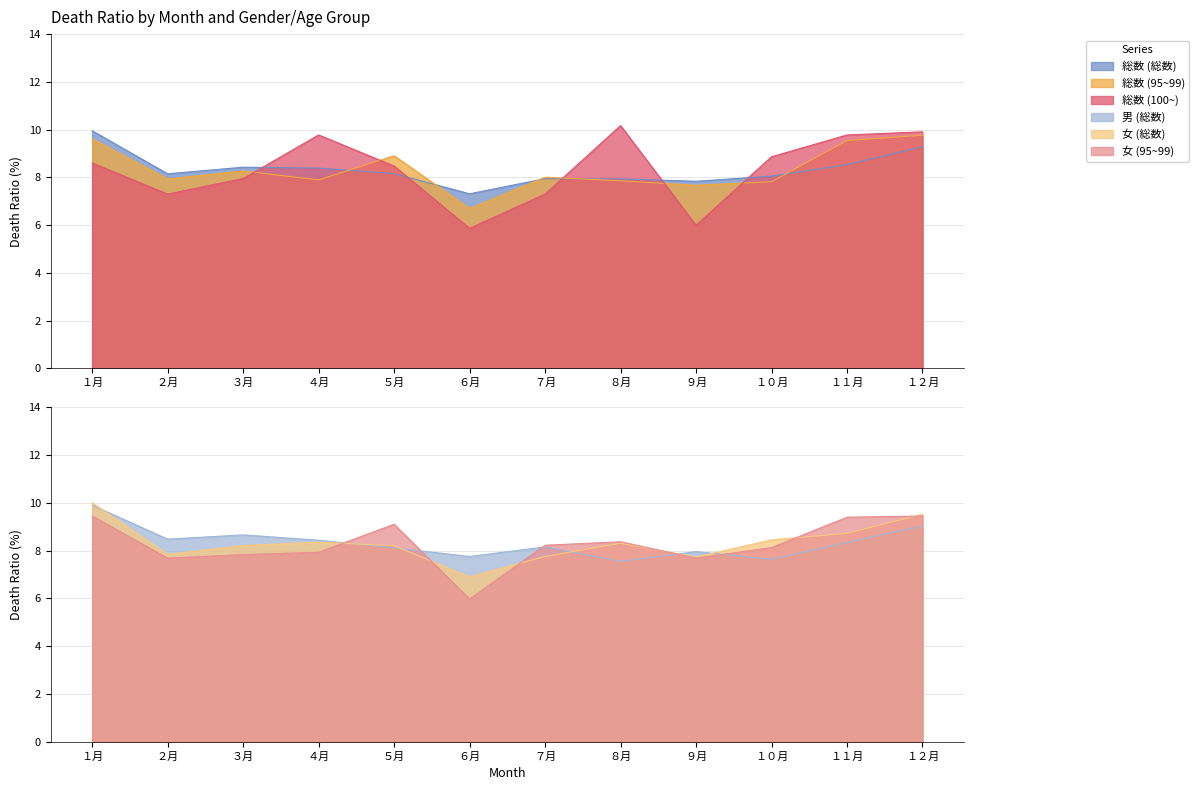

Reading left to right, transcribe all the data shown in this chart.

総数 (総数): 10.0	8.2	8.4	8.4	8.2	7.3	7.9	7.9	7.8	8.1	8.5	9.3
総数 (95~99): 9.6	7.9	8.3	7.9	8.9	6.7	8.0	7.9	7.7	7.8	9.5	9.8
総数 (100~): 8.6	7.3	8.0	9.8	8.5	5.9	7.3	10.2	6.0	8.9	9.8	9.9
男 (総数): 9.9	8.5	8.7	8.4	8.1	7.8	8.2	7.5	8.0	7.6	8.3	9.0
女 (総数): 10.0	7.8	8.2	8.4	8.2	6.9	7.8	8.3	7.7	8.4	8.7	9.5
女 (95~99): 9.4	7.7	7.8	7.9	9.1	6.0	8.2	8.4	7.7	8.1	9.4	9.4